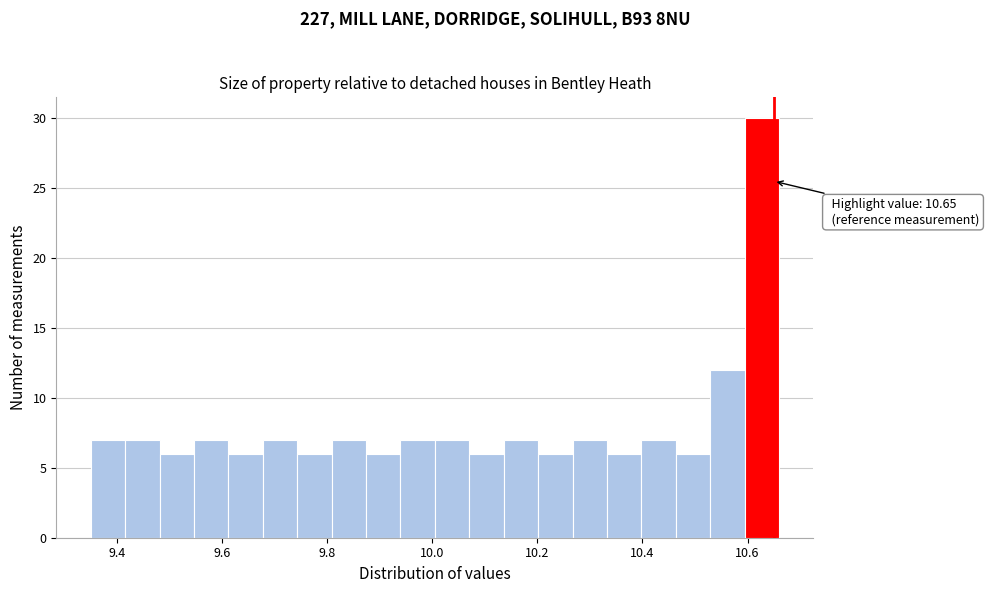

Around what value on the x-axis is the tallest bar? Give the approximate position of its centre, as read against the axis.

10.62